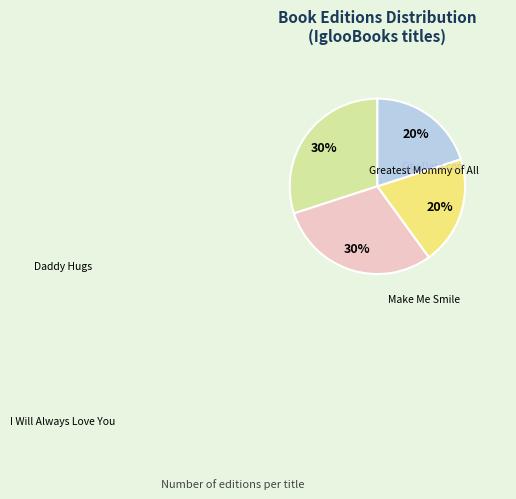

To the nearest percent, what is the difference between the largest and smallest slice percentages?

10%